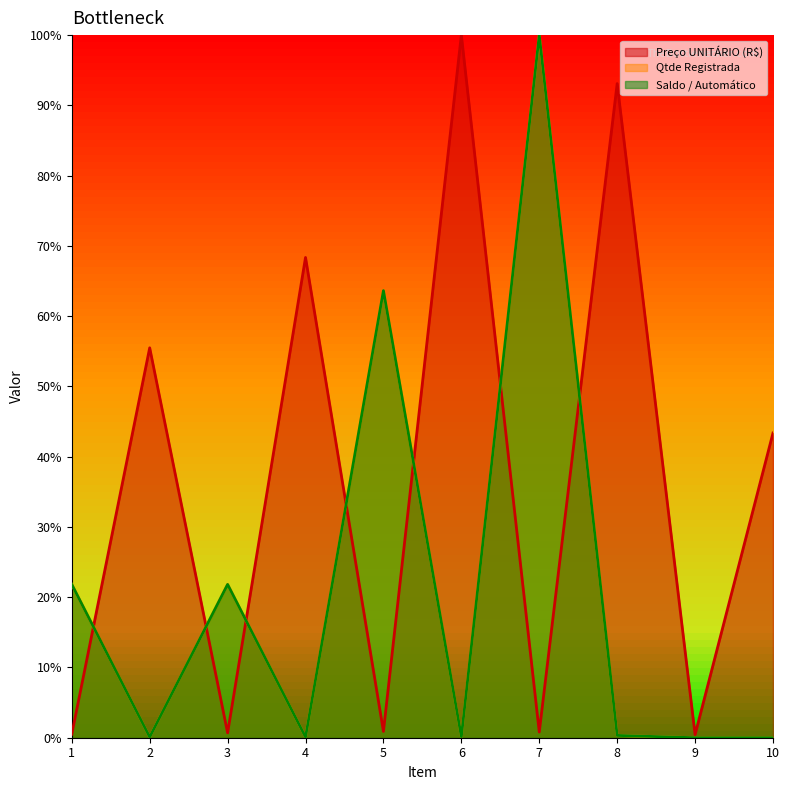

Where do Qtde Registrada and Preço UNITÁRIO (R$) first cross each other?

1 and 2